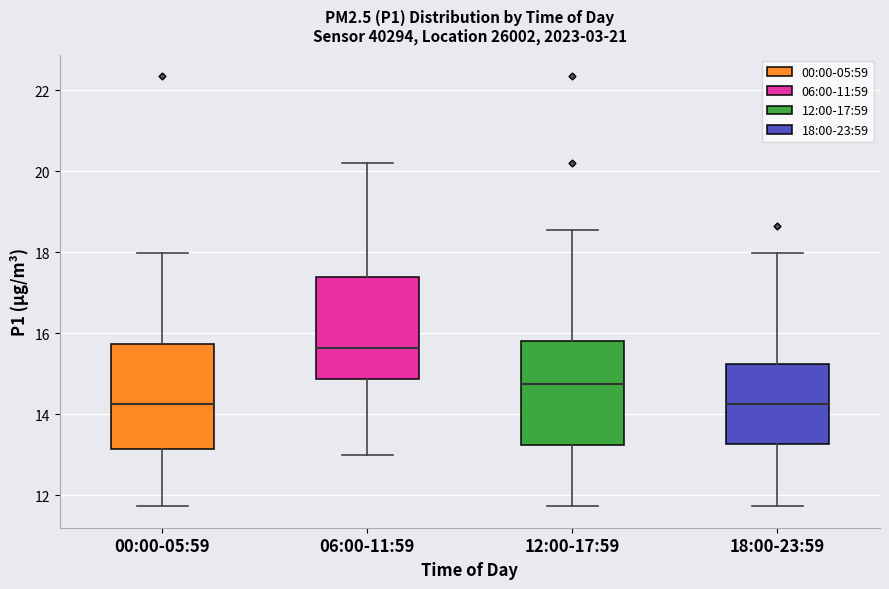

Reading left to right, read every box against the y-axis: the position of its median line, the range the box covers, and the ends of its whiskers. The values are not printed on the chart, so give them approximately, as read against the axis.

00:00-05:59: median 14.2, box 13.2 to 15.8, whiskers 11.8 to 18.0
06:00-11:59: median 15.6, box 14.8 to 17.4, whiskers 13.0 to 20.2
12:00-17:59: median 14.8, box 13.2 to 15.8, whiskers 11.8 to 18.6
18:00-23:59: median 14.2, box 13.2 to 15.2, whiskers 11.8 to 18.0